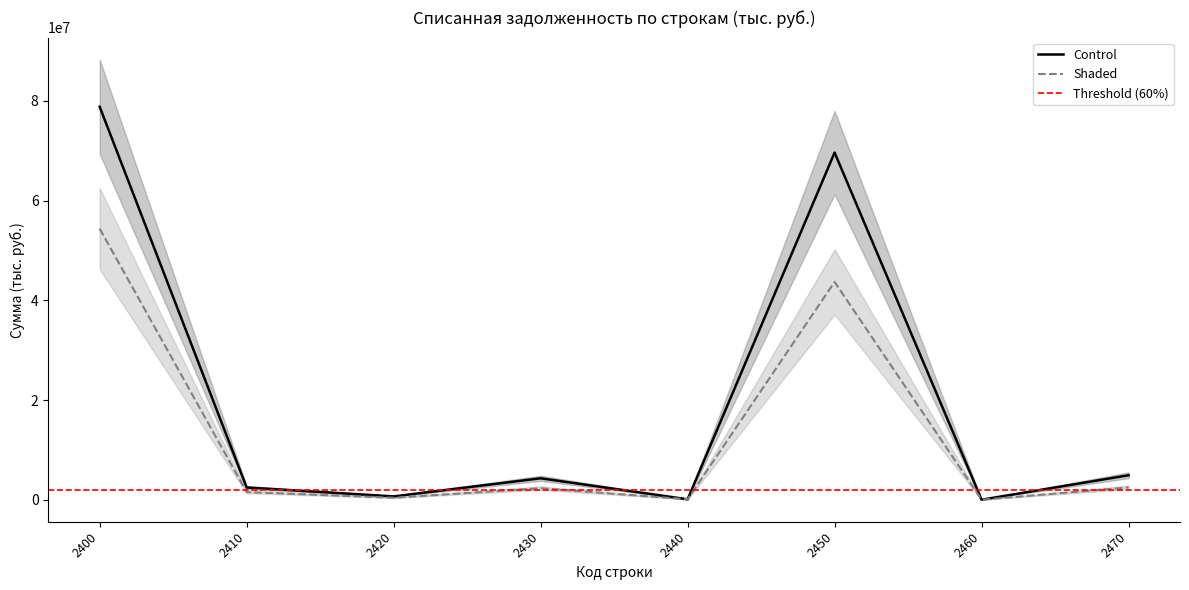

At which label does Shaded reach its peak?

2400